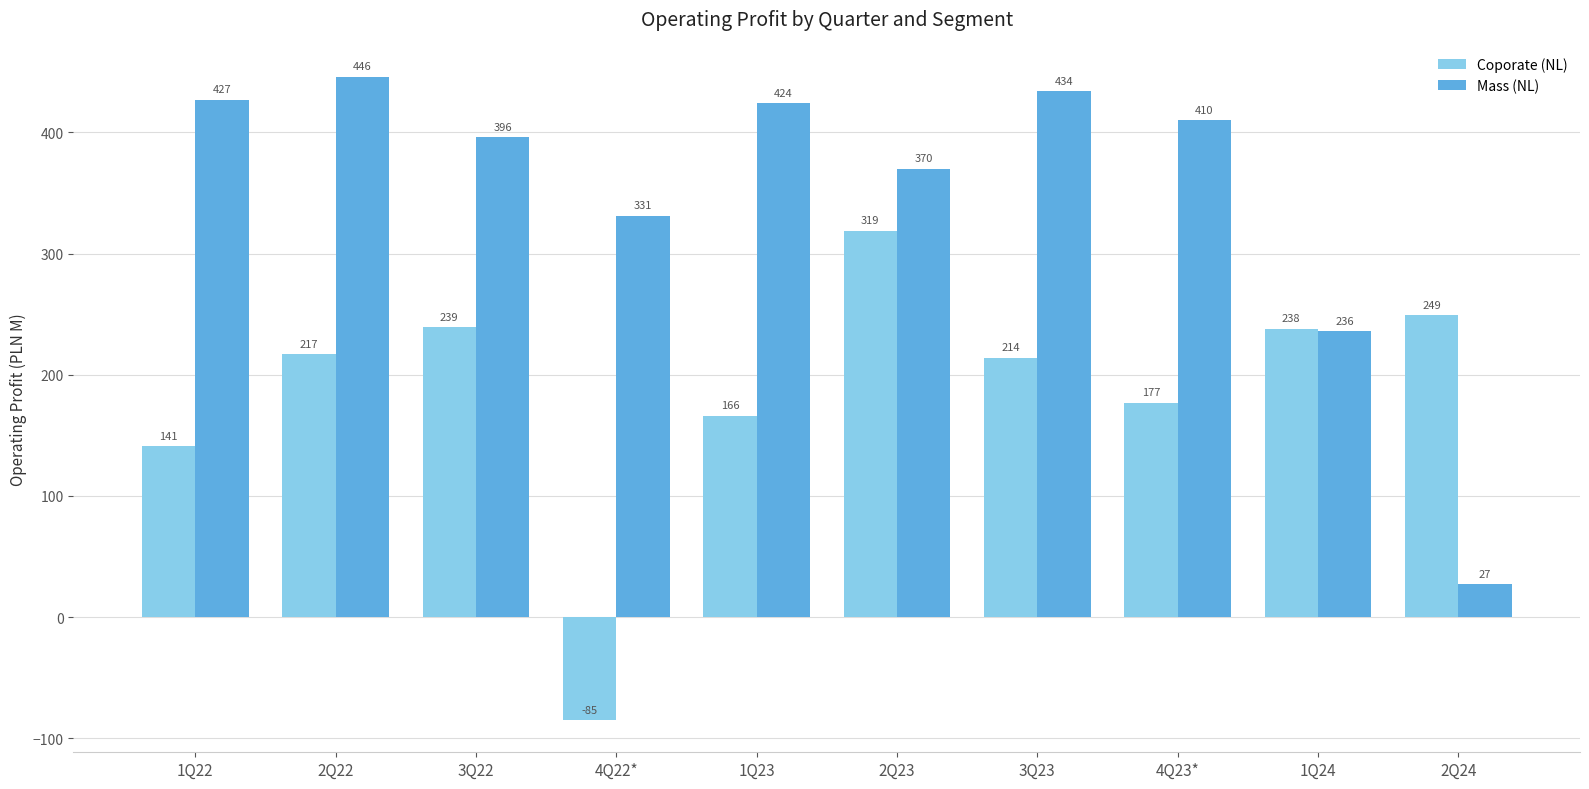

How many positive values does the Coporate (NL) series have?

9